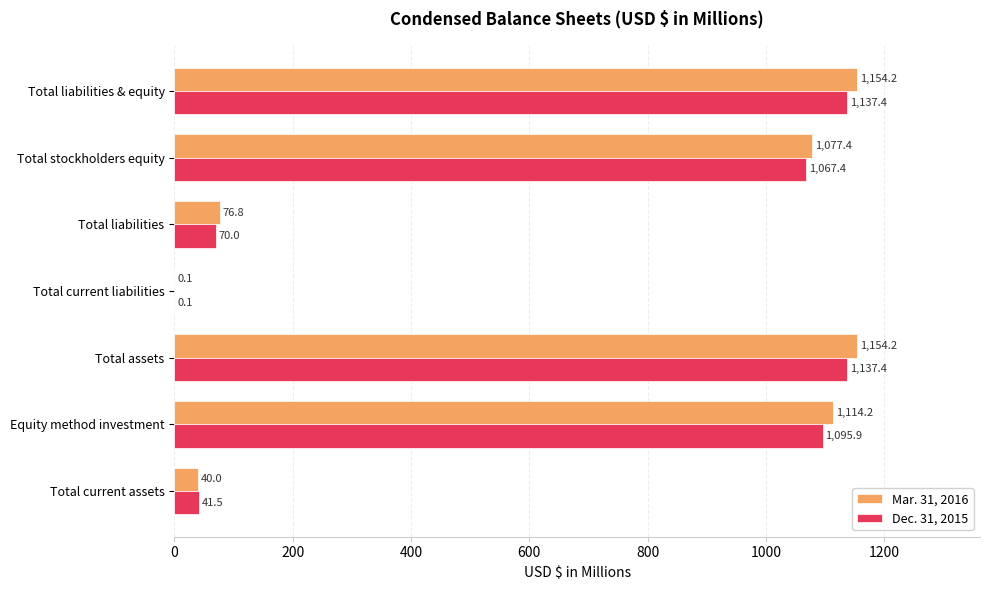

How many data points in Dec. 31, 2015 are above 1067?

4